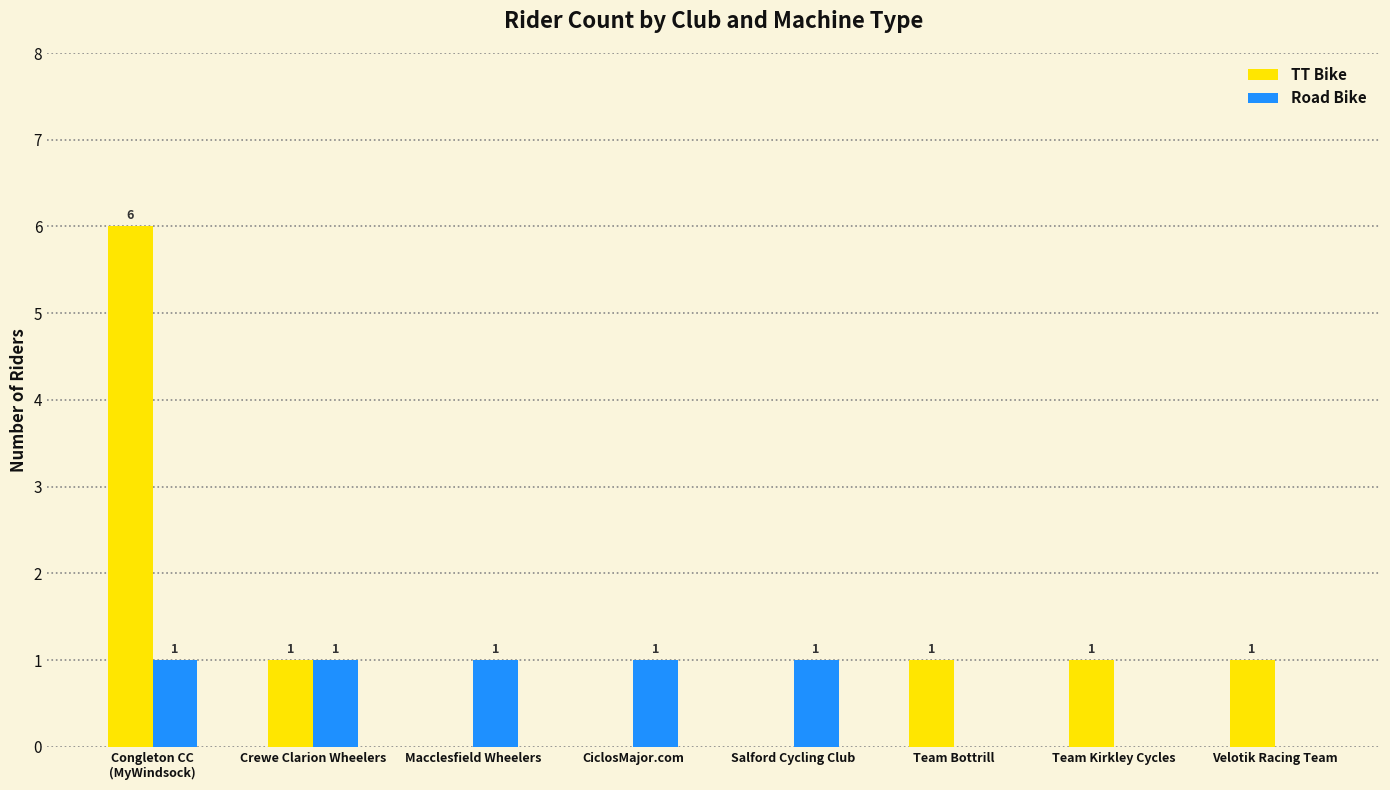

The value of TT Bike at Congleton CC
(MyWindsock) is 8. True or false?

False